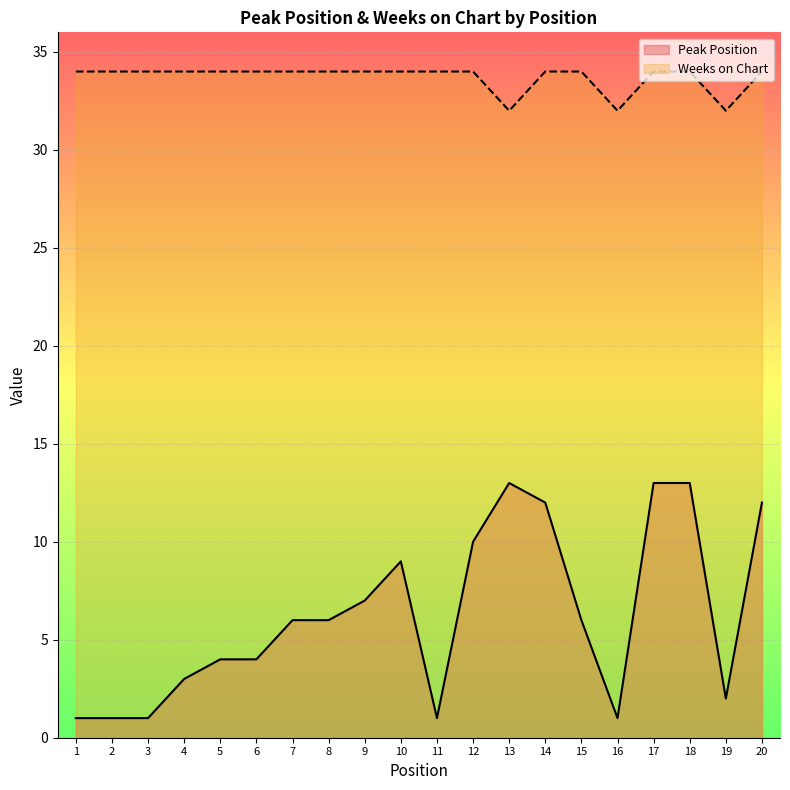

True or false: Weeks on Chart and Peak Position intersect in this chart.

False